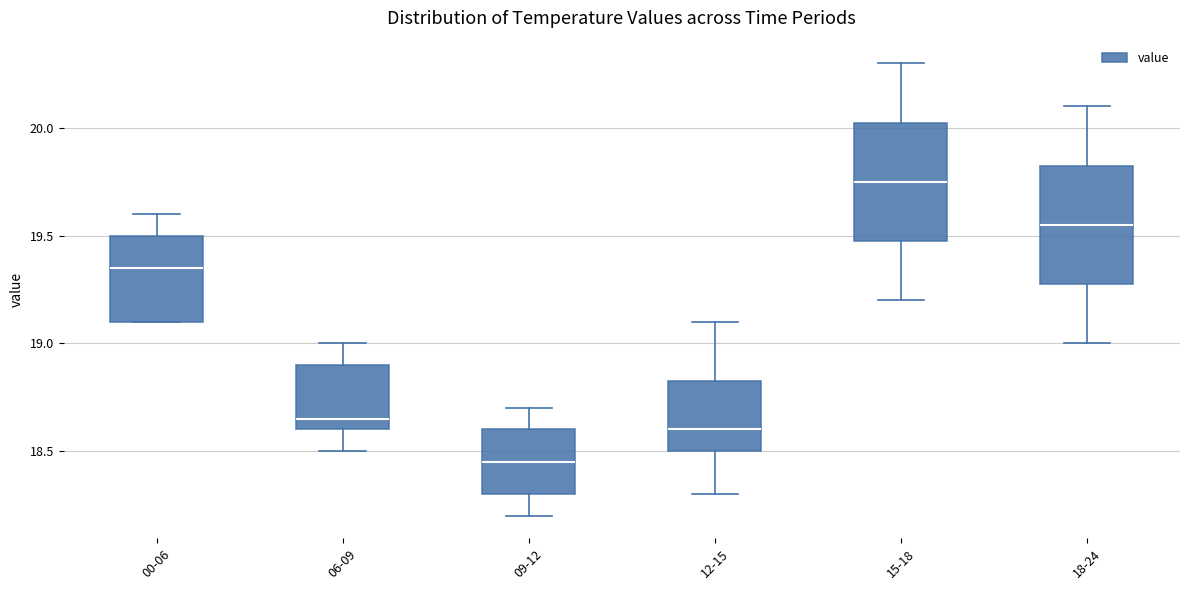

Reading left to right, transcribe this box plot: for each box, give where its median line is, the range the box spans, and where its two whiskers end, as read against the y-axis. The values are not printed on the chart, so give them approximately, as read against the axis.

00-06: median 19.35, box 19.10 to 19.50, whiskers 19.10 to 19.60
06-09: median 18.65, box 18.60 to 18.90, whiskers 18.50 to 19.00
09-12: median 18.45, box 18.30 to 18.60, whiskers 18.20 to 18.70
12-15: median 18.60, box 18.50 to 18.85, whiskers 18.30 to 19.10
15-18: median 19.75, box 19.50 to 20.05, whiskers 19.20 to 20.30
18-24: median 19.55, box 19.30 to 19.85, whiskers 19.00 to 20.10